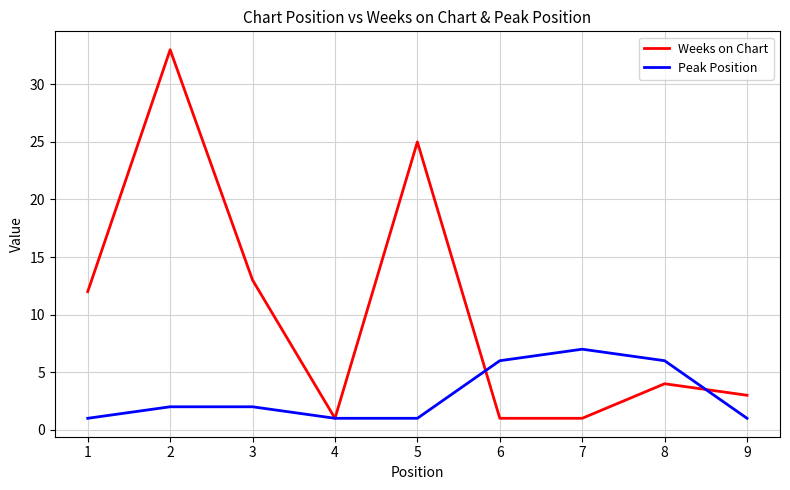

At which category does the chart reach its peak across all series?

2